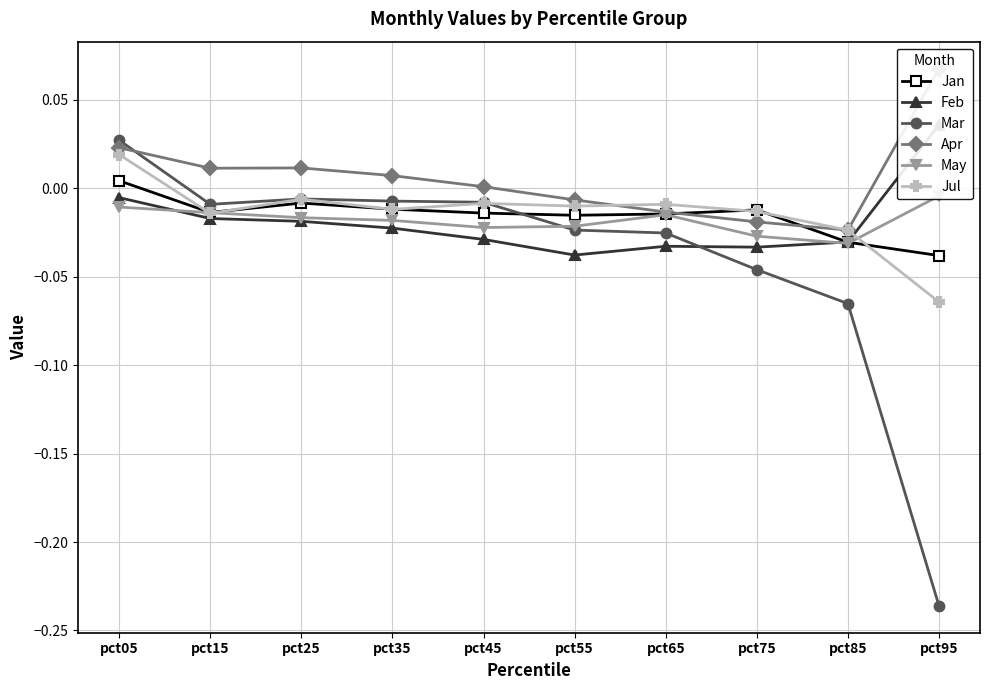

What is the difference between the second highest and minimum values in the Jul series?

0.1